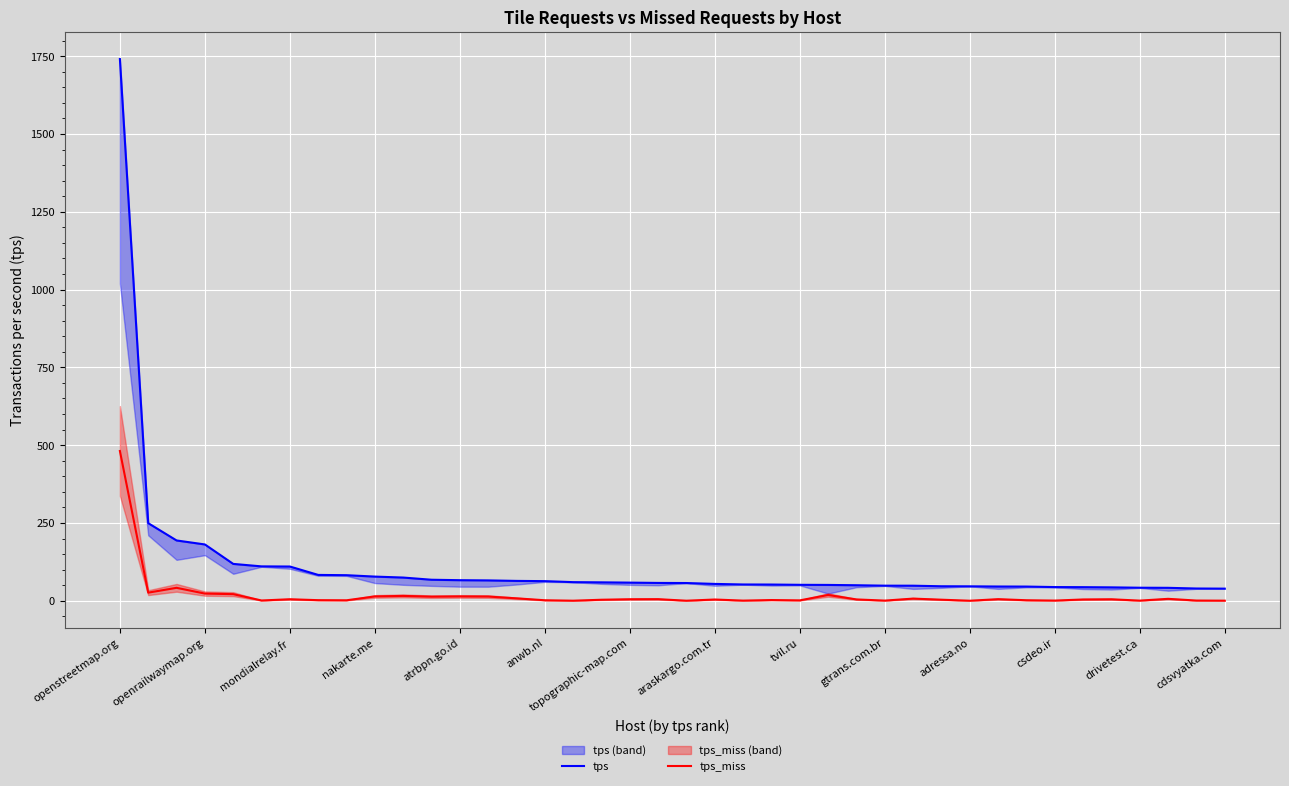

How many series are shown in this chart?

2